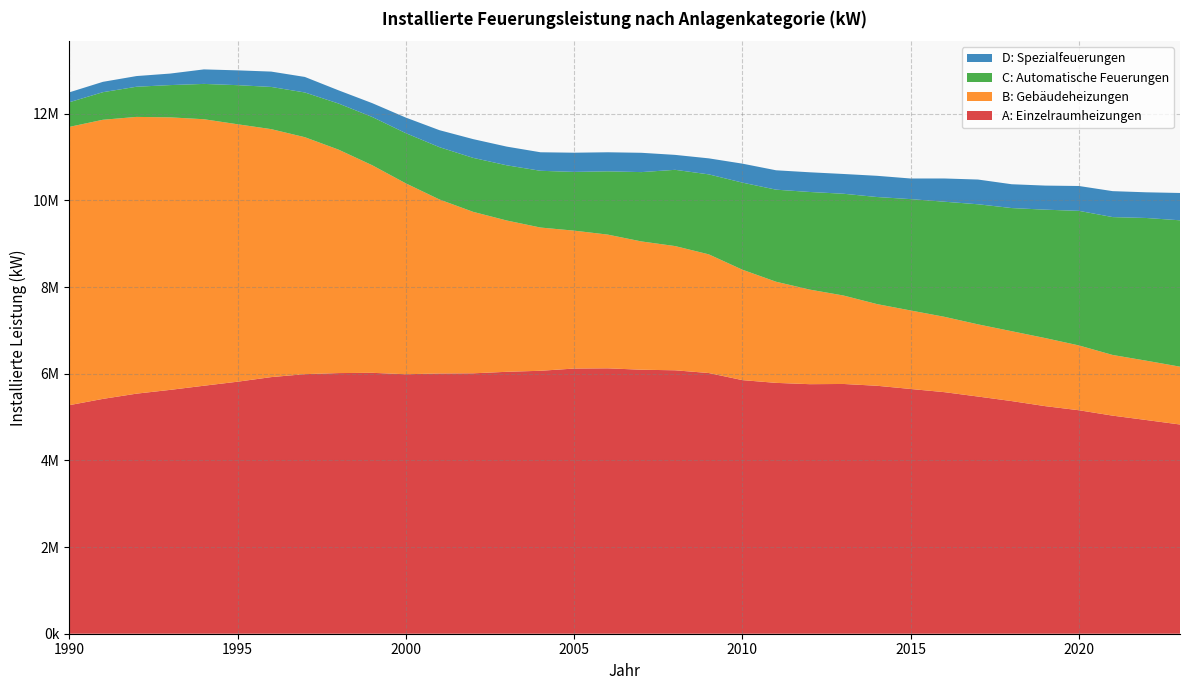

Reading left to right, what are all the values shown in this chart?

A: Einzelraumheizungen: 5275161	5420555	5541476	5628592	5724228	5817180	5923300	5991392	6016138	6022401	5989405	6006725	6010790	6045770	6069458	6120998	6125828	6093733	6080516	6017380	5853618	5790201	5759938	5764920	5723157	5649087	5575929	5474523	5369821	5252575	5158073	5033690	4932418	4829185
B: Gebäudeheizungen: 6423040	6442580	6387800	6290130	6151440	5942210	5723540	5469300	5157890	4791560	4405710	4016160	3726960	3491760	3306000	3182850	3086580	2960890	2867280	2739370	2548330	2334278	2183098	2041768	1885108	1811563	1739146	1666256	1612651	1571115	1495572	1400358	1369498	1334798
C: Automatische Feuerungen: 568691	636804	696356	744955	815248	902617	974267	1032642	1064185	1114171	1158563	1207261	1245967	1274337	1310070	1355878	1460768	1600507	1760041	1846178	2010447	2125124	2253384	2349168	2471902	2570943	2656680	2771771	2842864	2964303	3106812	3182758	3294098	3378755
D: Spezialfeuerungen: 228850	238800	246500	266000	334900	342000	354250	358300	304800	319200	359750	392550	432700	431500	427500	443360	439720	445720	344870	369620	437920	447420	454680	456140	489480	475830	536170	570920	549620	555780	573877	598880	592991	630617